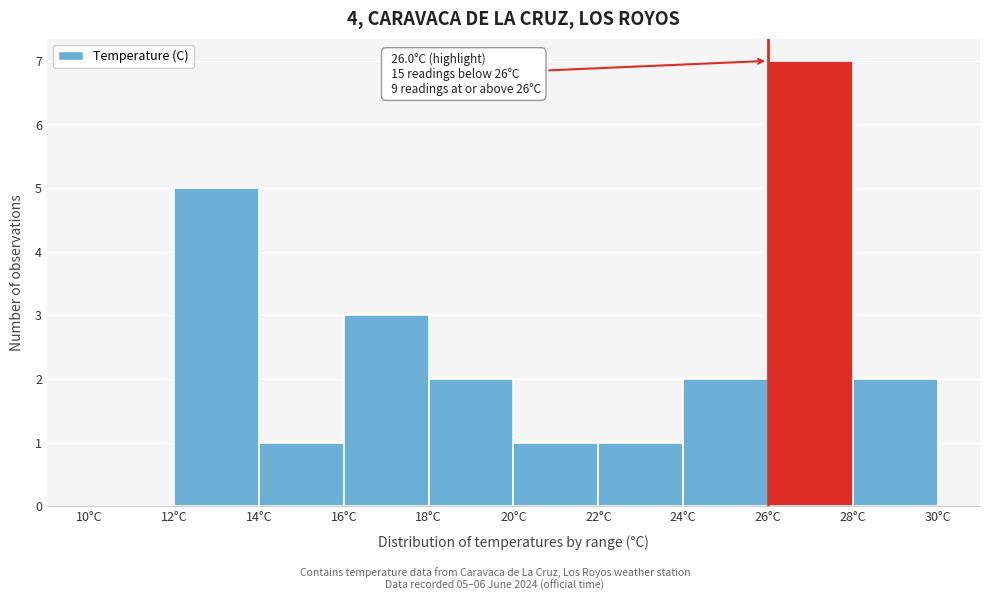

Which range on the x-axis has the tallest bar?

26 to 28